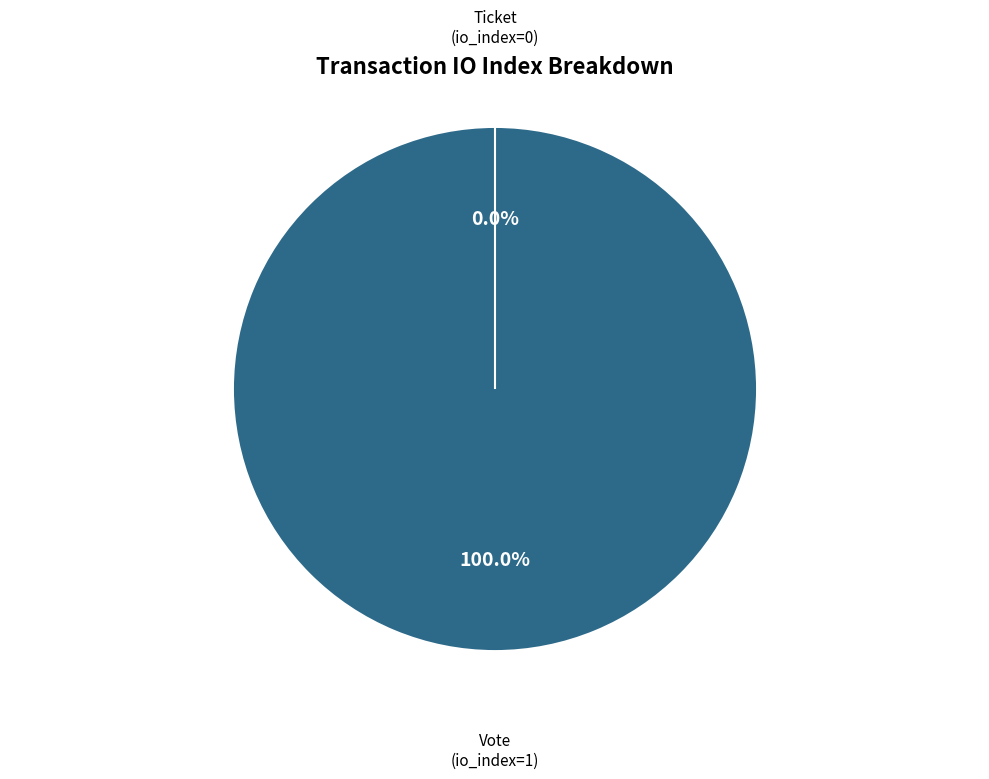

True or false: Ticket accounts for 1% of the total.

False